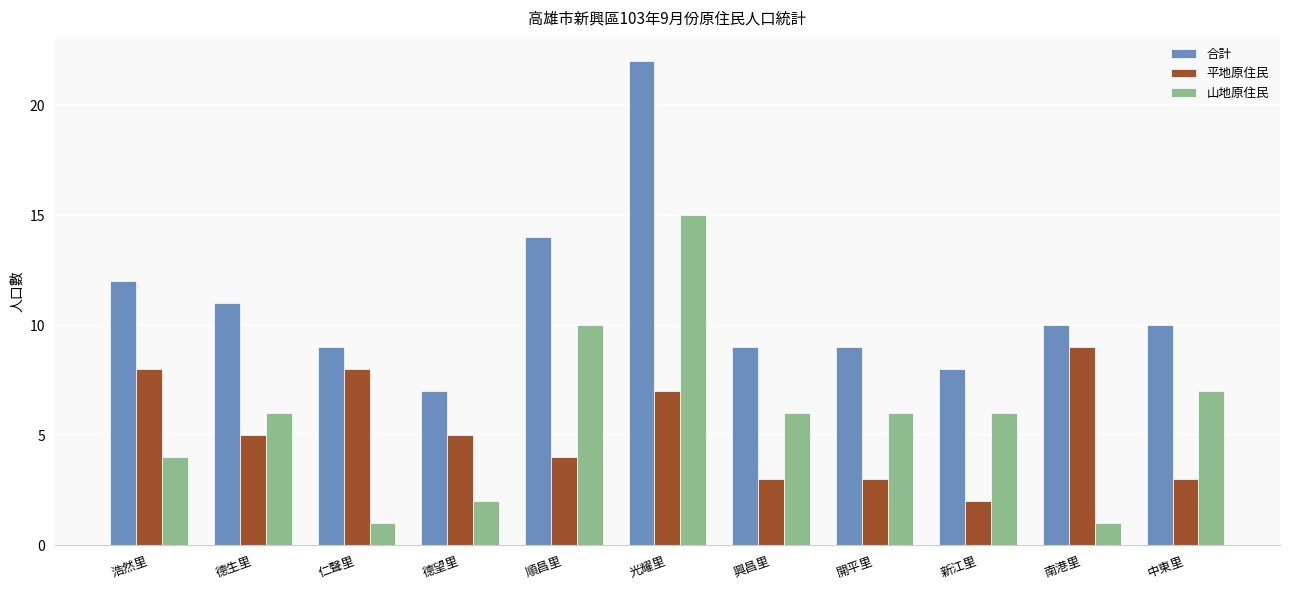

Which series has the largest range (max minus min)?

合計